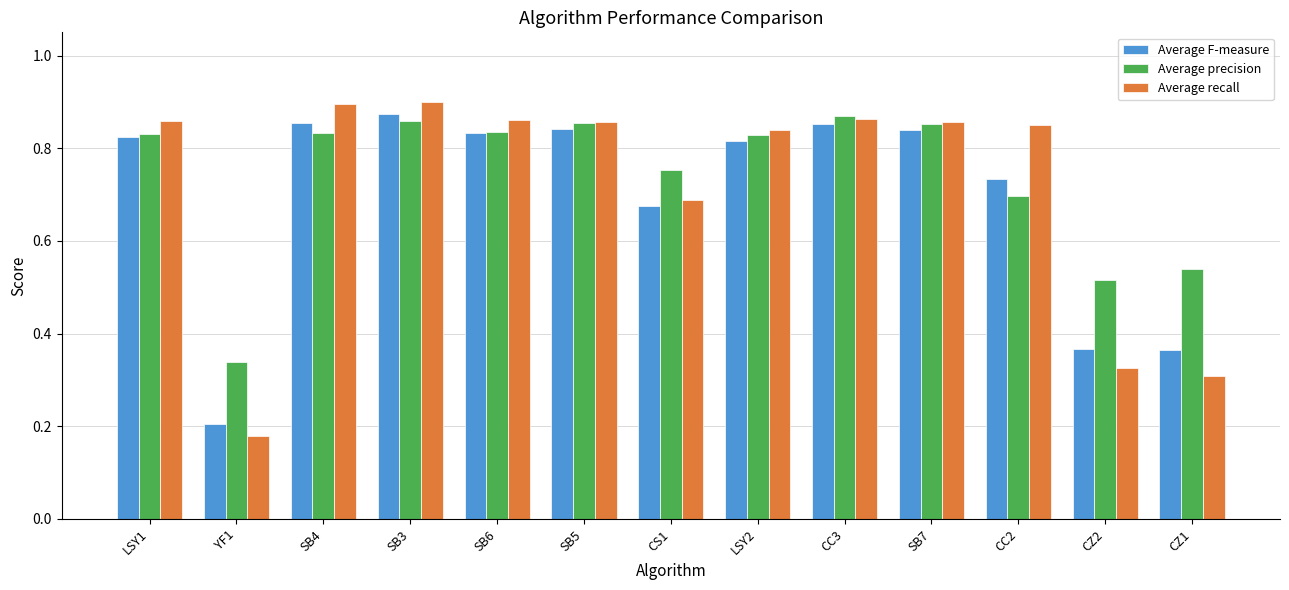

Which category has the lowest value across all series?

YF1